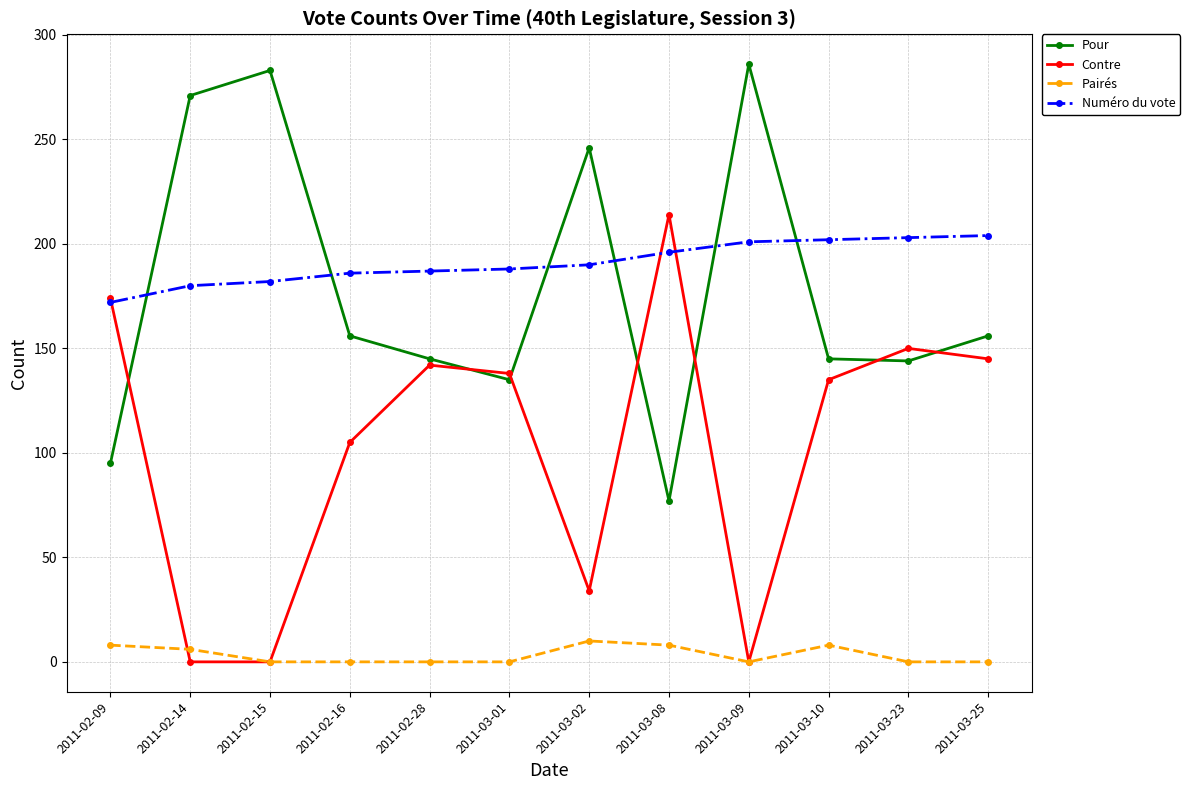

The Pour series shows 77 at 2011-03-08. True or false?

True